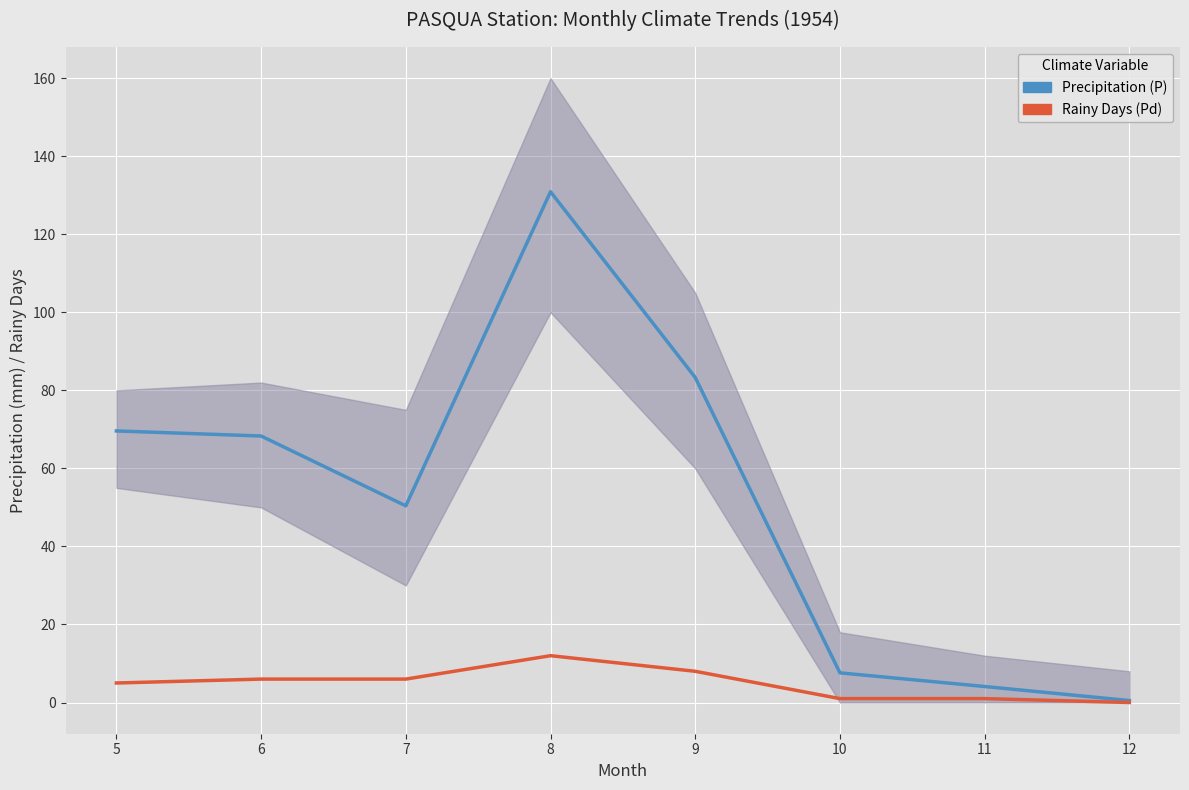

What is the difference between the second highest and minimum values in the Rainy Days (Pd) series?

8.0